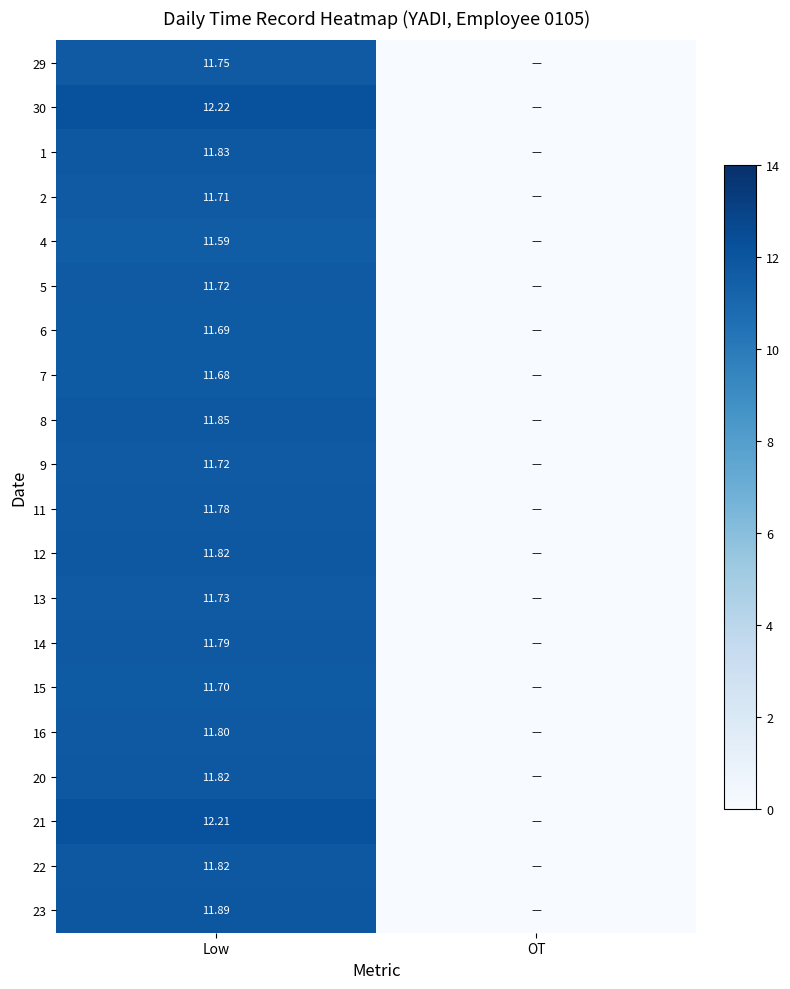

List the series in order of their peak value, lowest first.

4, 7, 6, 15, 2, 5, 9, 13, 29, 11, 14, 16, 12, 20, 22, 1, 8, 23, 21, 30